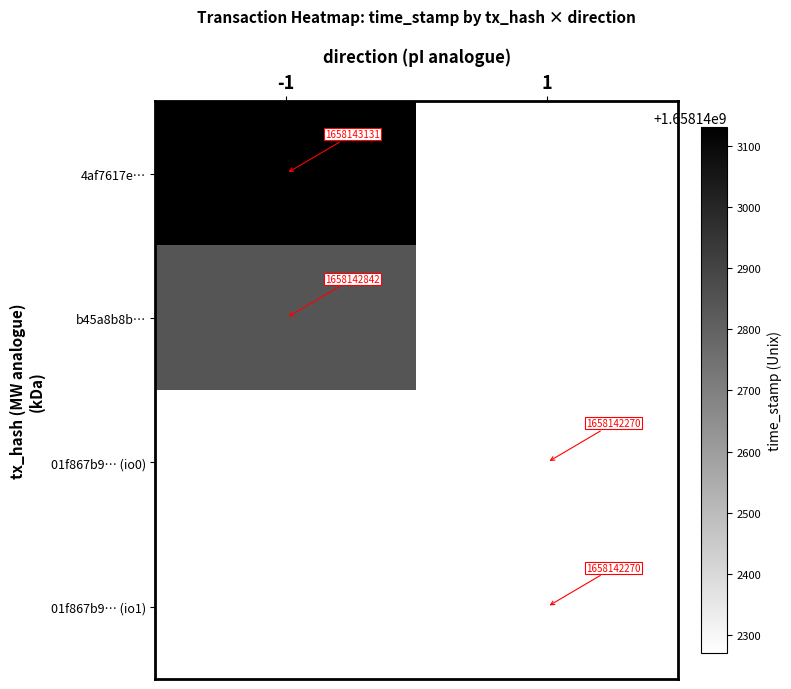

List the series in order of their peak value, highest first.

4af7617e…, b45a8b8b…, 01f867b9… (io0), 01f867b9… (io1)